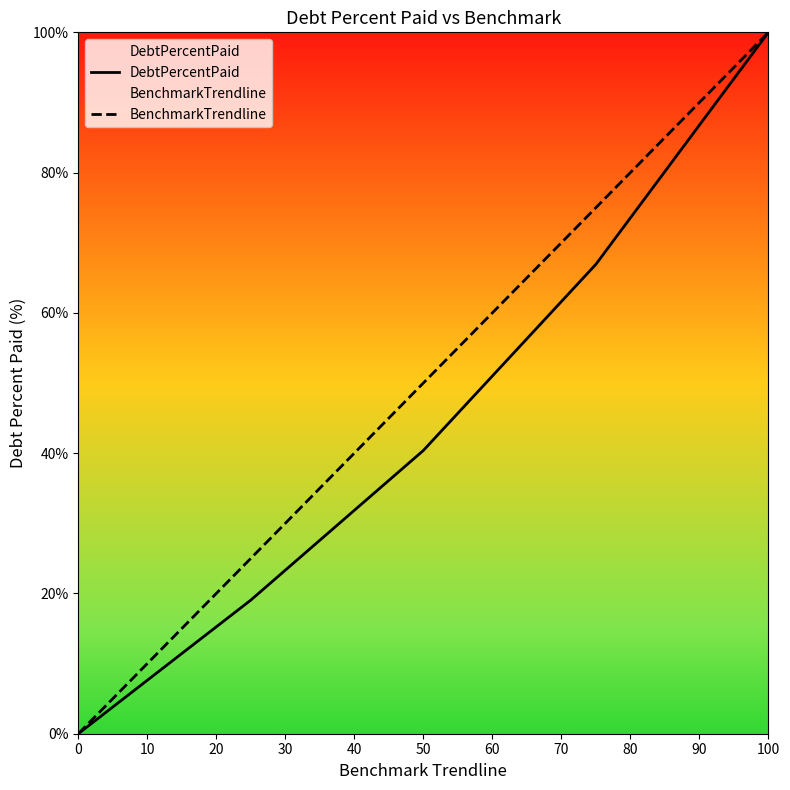

Reading left to right, transcribe all the data shown in this chart.

DebtPercentPaid: 0.0	19.1	40.4	66.9	100.0
BenchmarkTrendline: 0.0	25.0	50.0	75.0	100.0